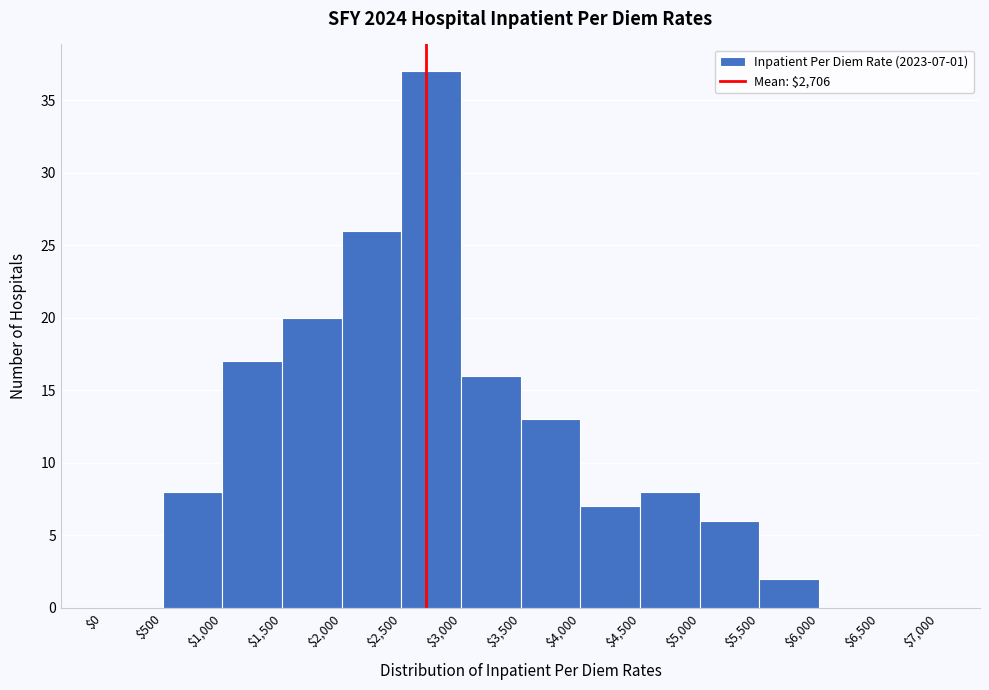

Over which range of the x-axis is the bar tallest?

$2,500 to $3,000